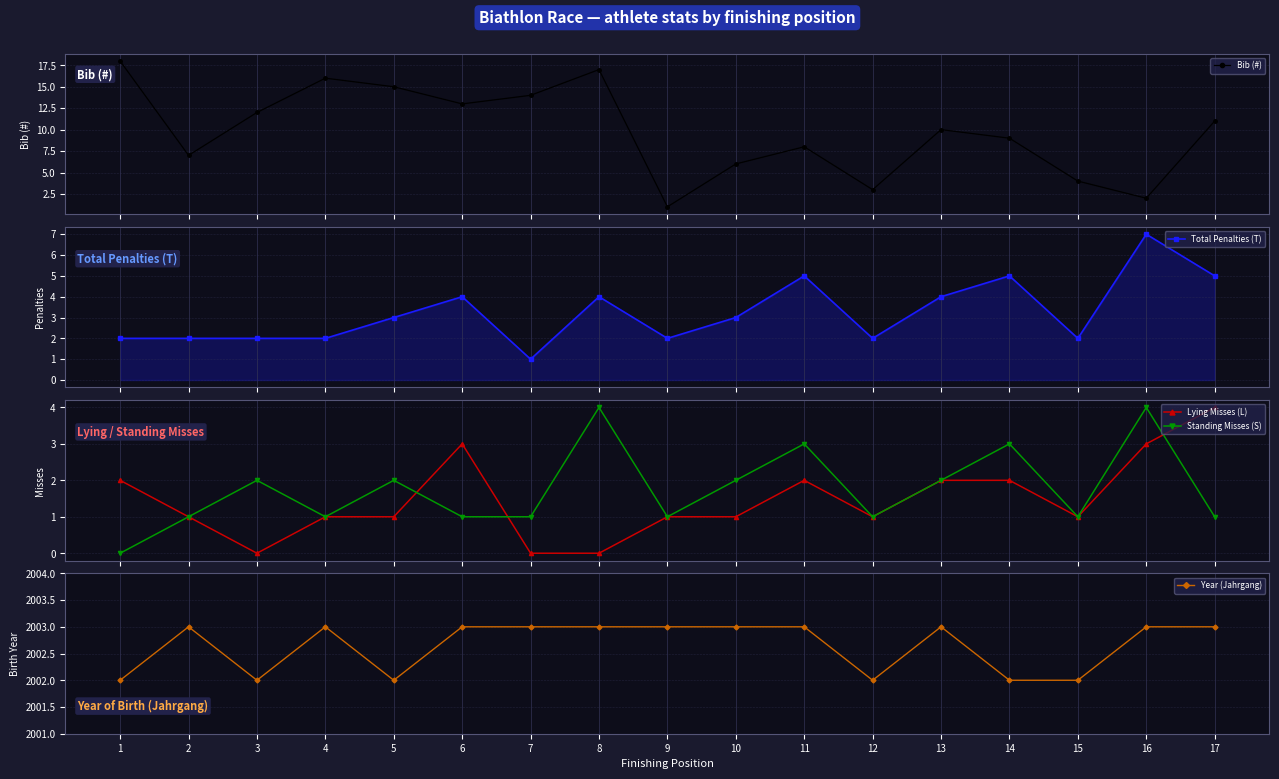

How many interior local peaks does the Lying Misses (L) series have?

2